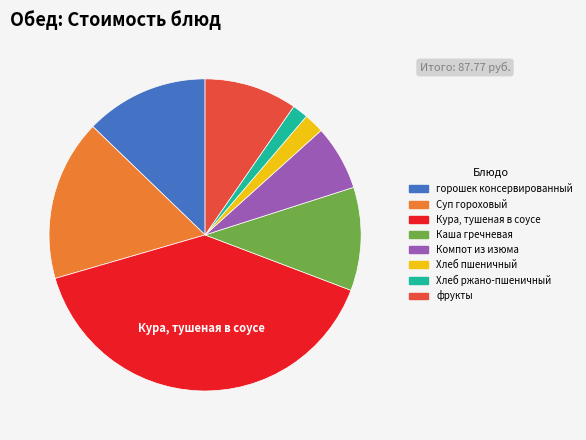

Combined, do Хлеб пшеничный and Кура, тушеная в соусе account for over 50%?

No